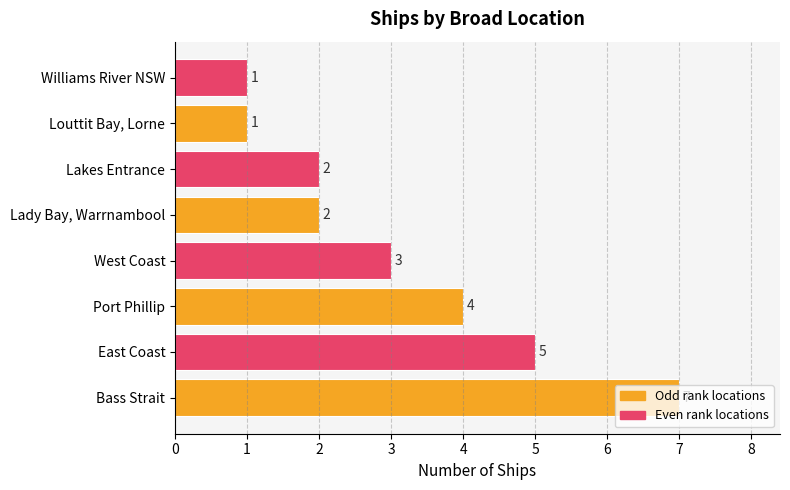

Where is the data nearest to the value 4?

Port Phillip